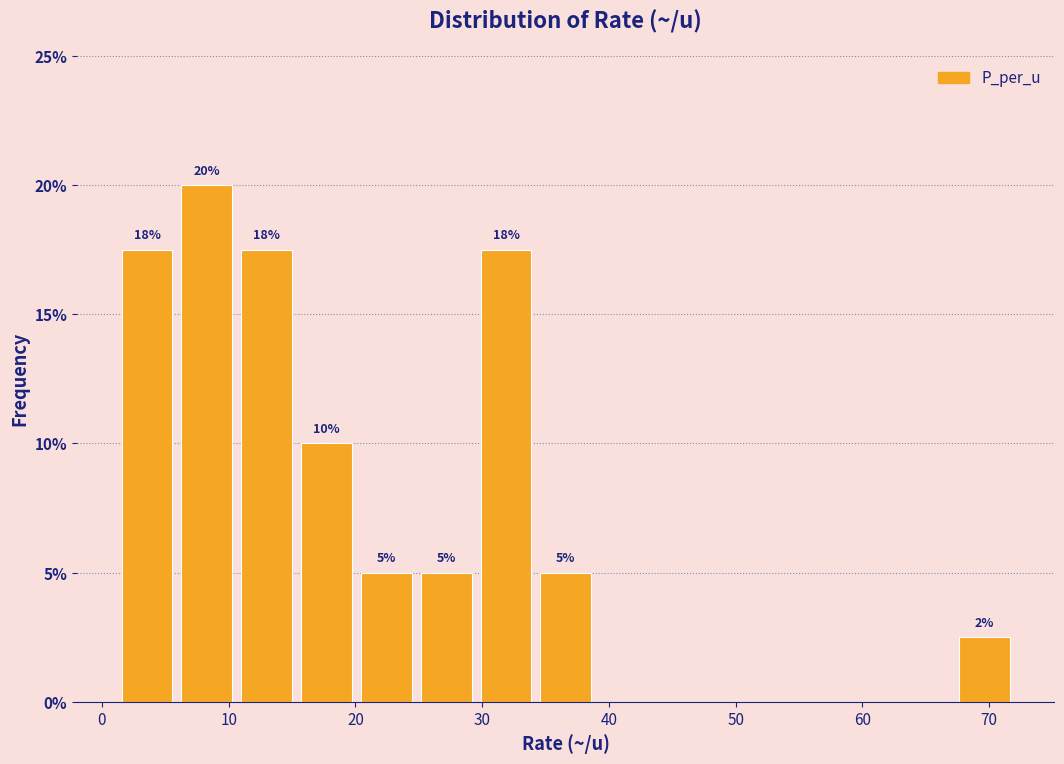

Which range on the x-axis has the tallest bar?

6 to 11